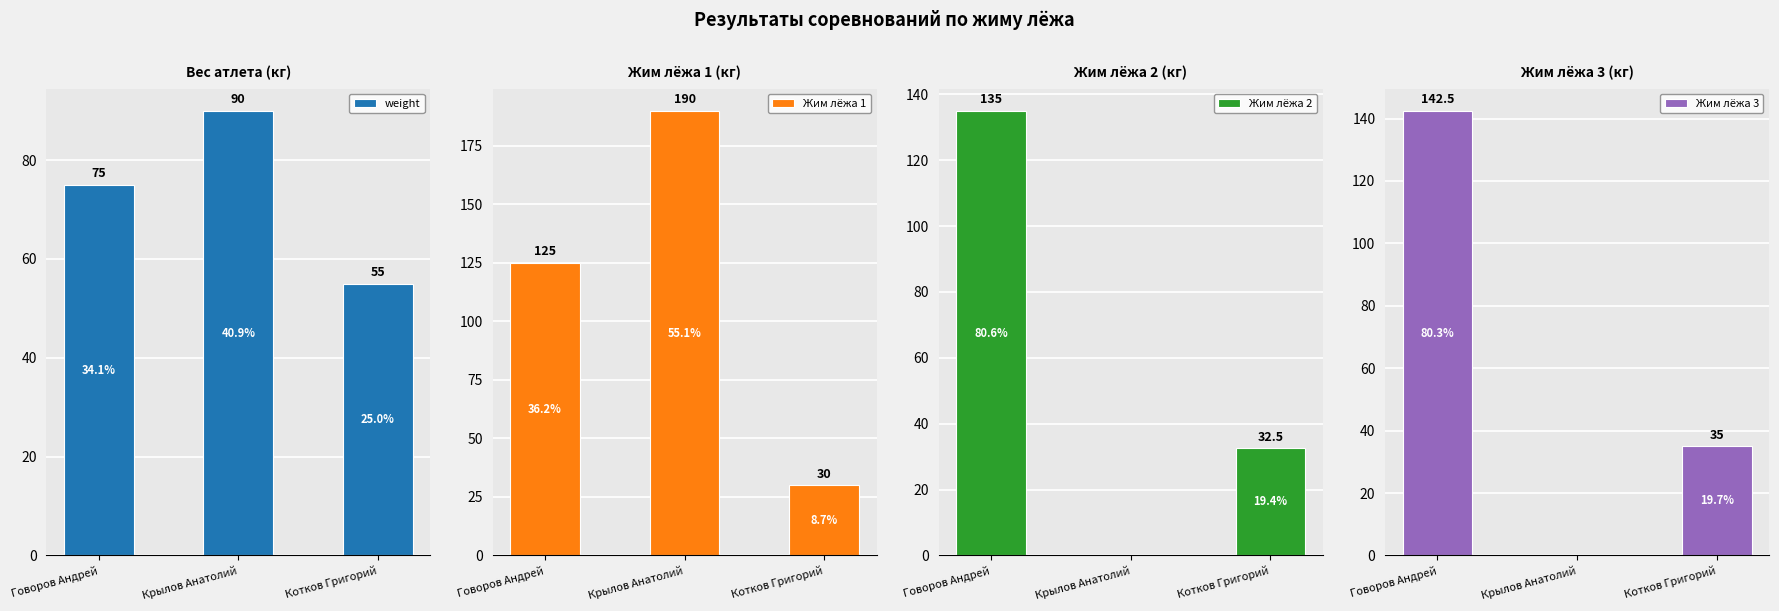

At which label does Жим лёжа 2 first exceed 32?

Говоров Андрей